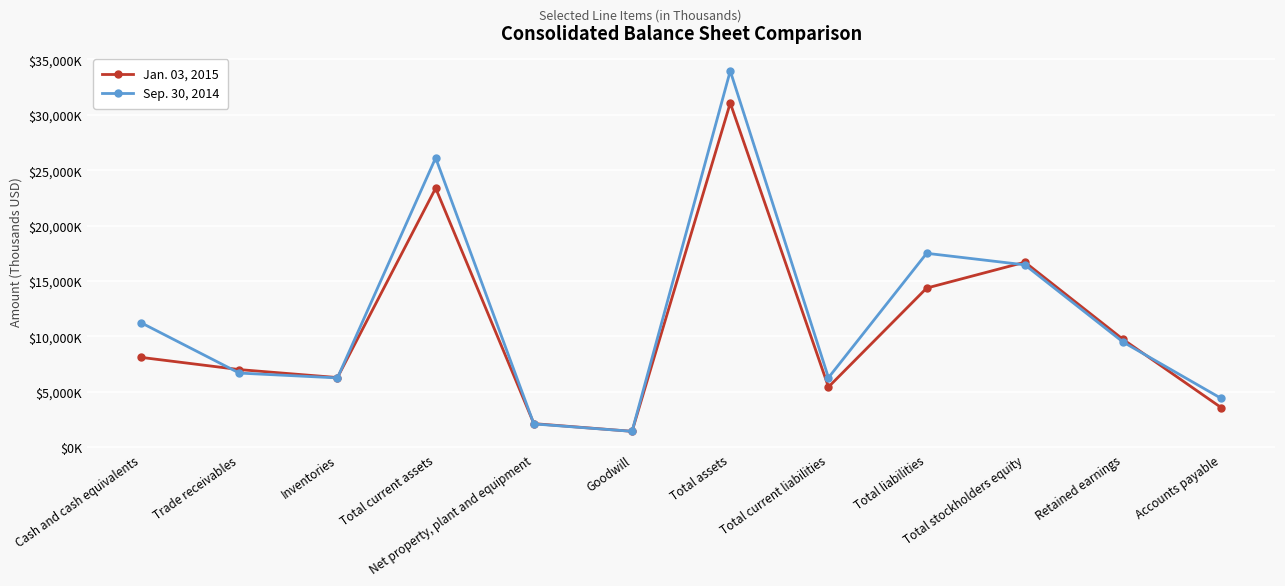

List the series in order of their peak value, lowest first.

Jan. 03, 2015, Sep. 30, 2014